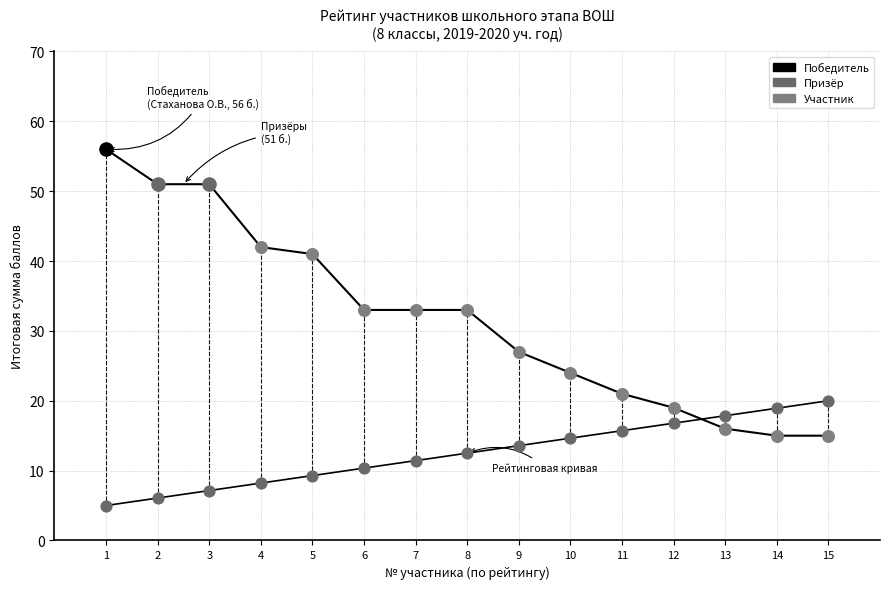

What is the ratio of the value at 1 to the value at 12?

2.9